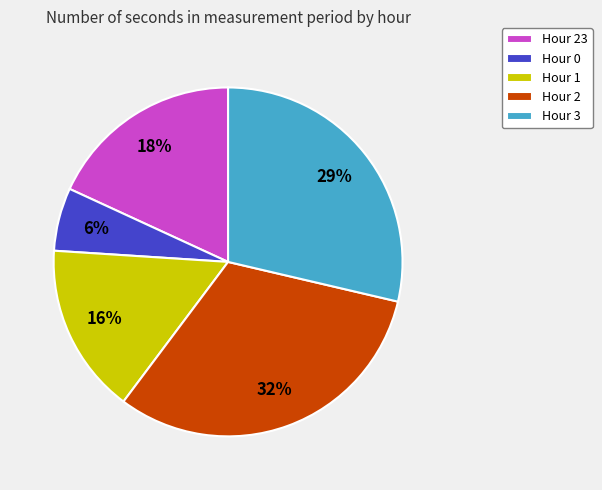

To the nearest percent, what portion does Hour 0 represent?

6%